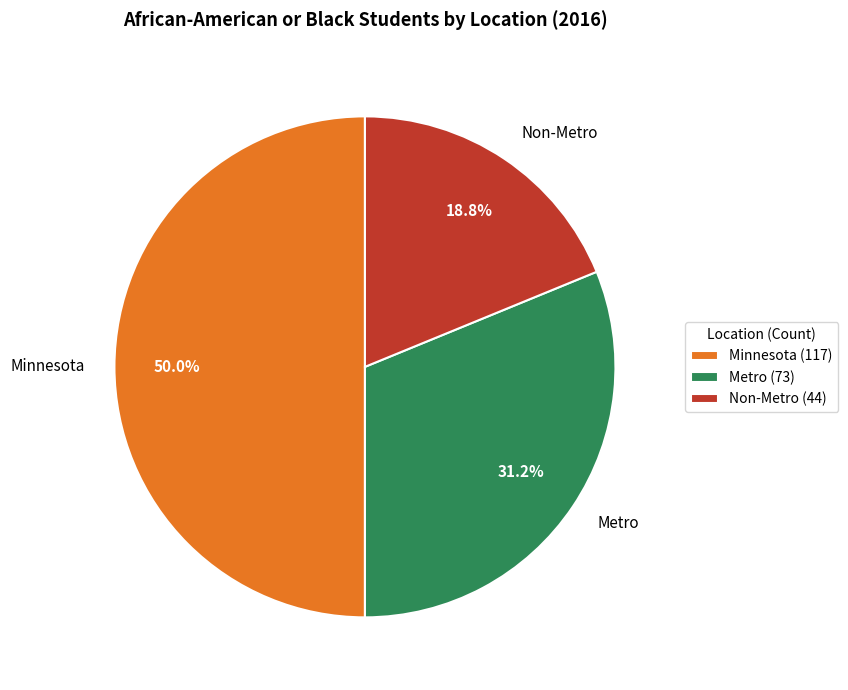

Is Metro the majority of the pie?

No